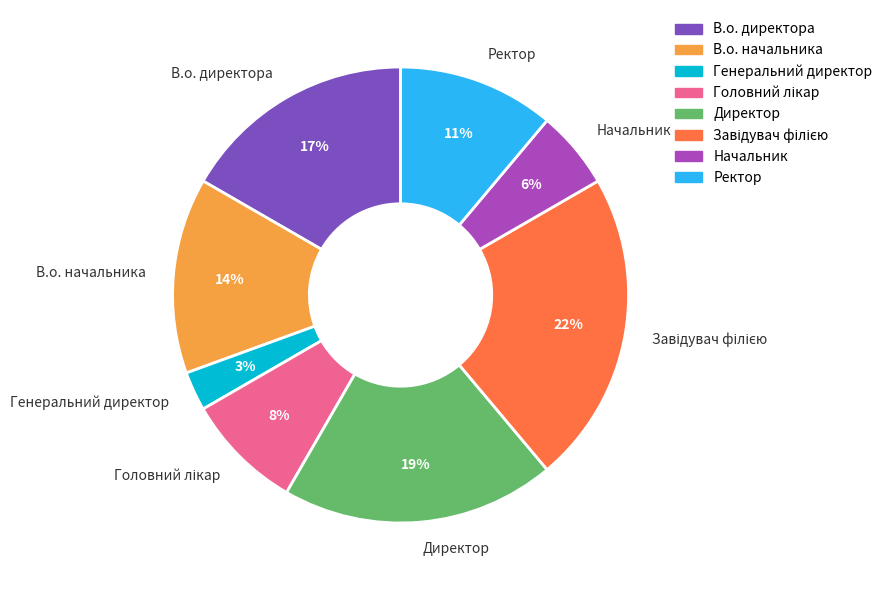

Is the sum of Ректор and Директор greater than half?

No